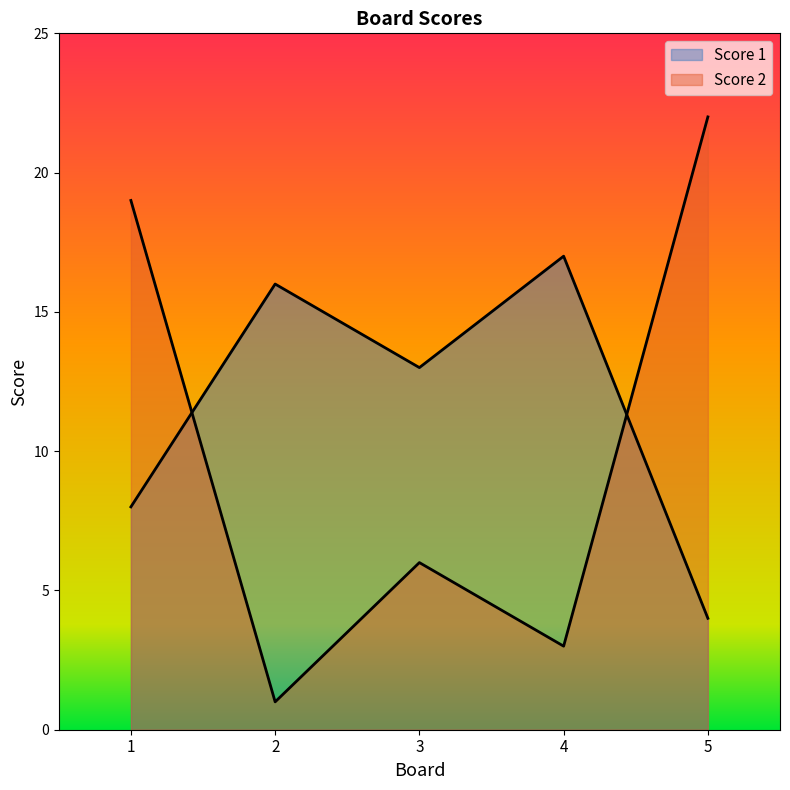

What is the approximate value of Score 1 at 3?

13